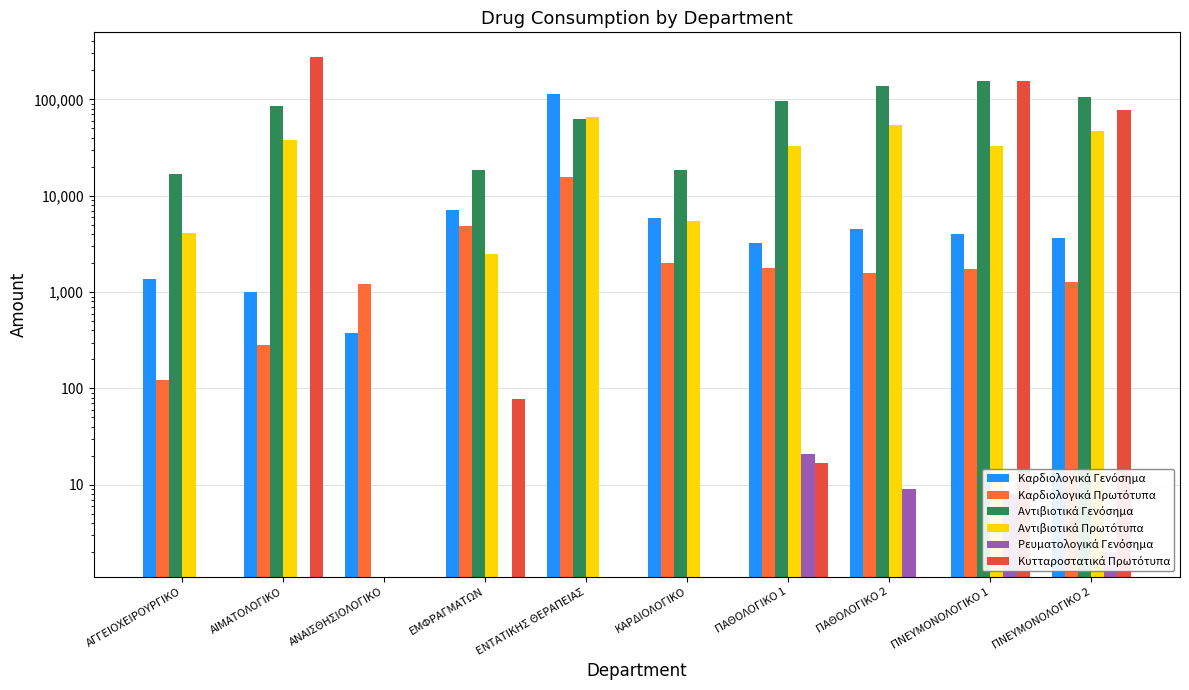

What is the greatest value displayed?

275190